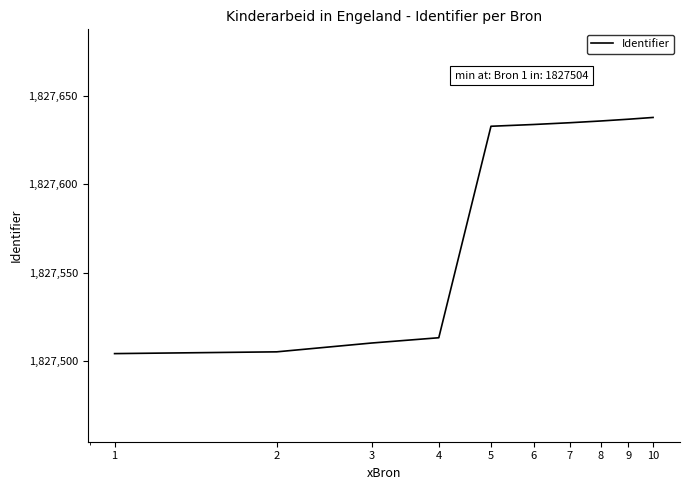

What is the difference between the maximum and minimum values?

134